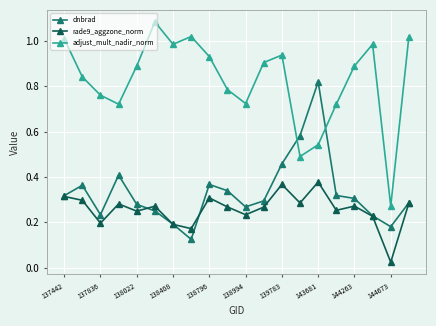

Which series has the largest range (max minus min)?

adjust_mult_nadir_norm